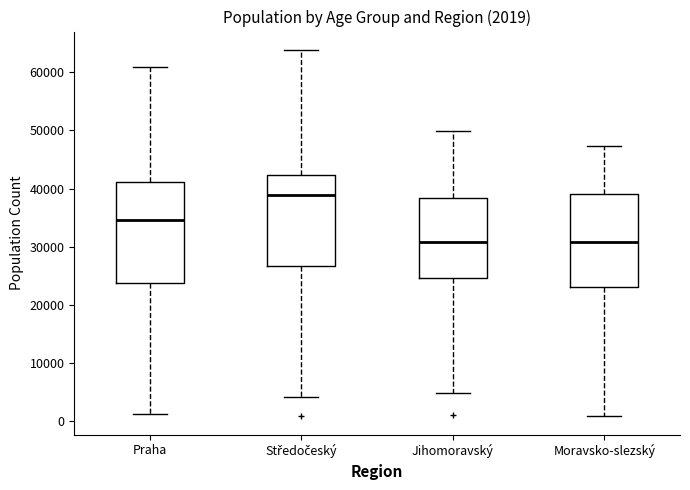

Which box is the tallest, from its lower edge to its upper edge?

Praha